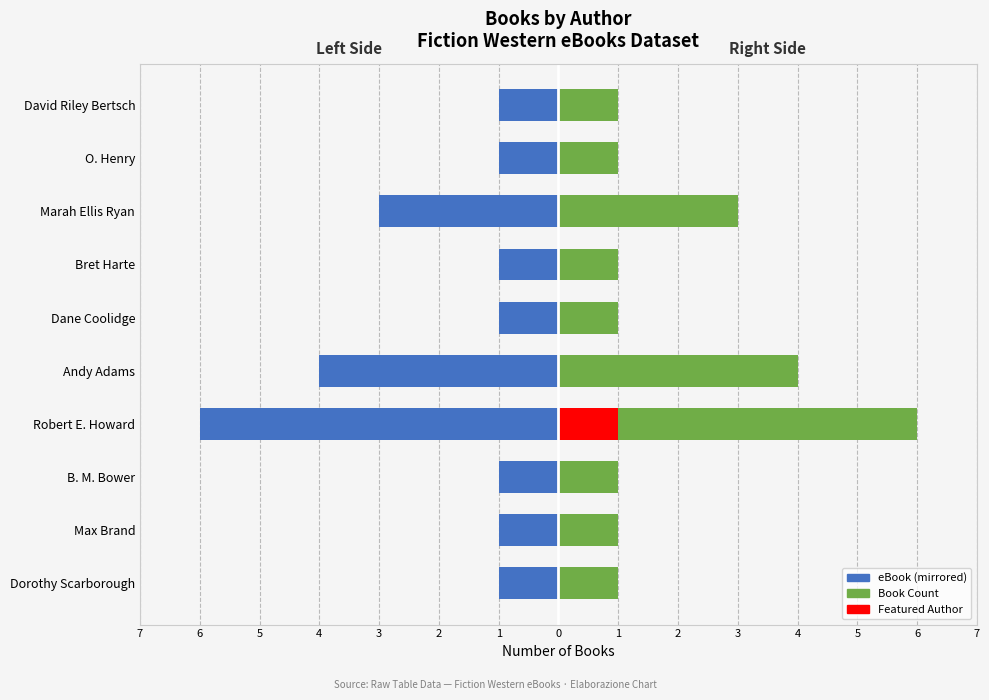

How many bars are there in total?

30